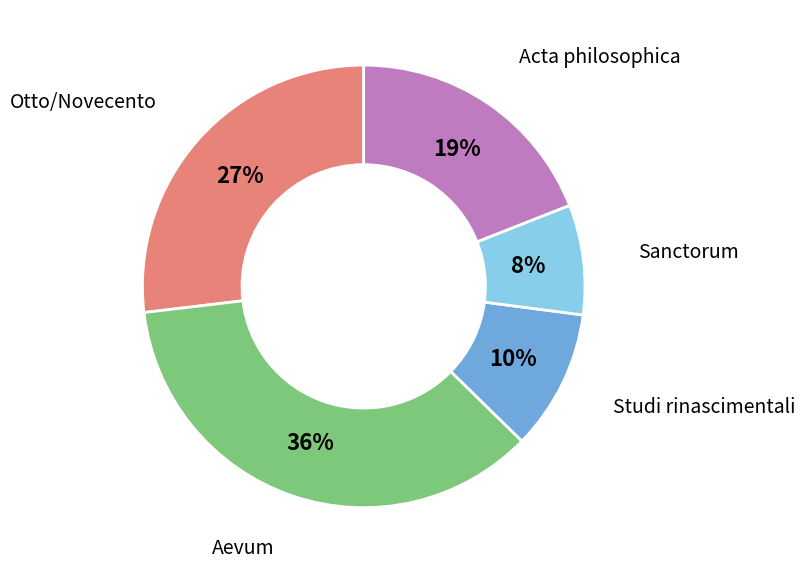

Does any single category account for the majority?

No